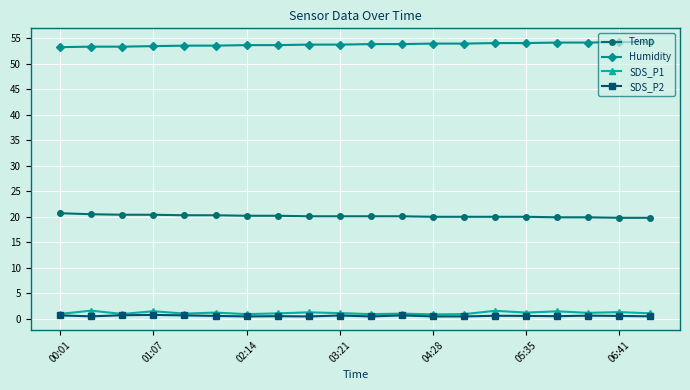

Does the chart display data point markers on the line(s)?

Yes